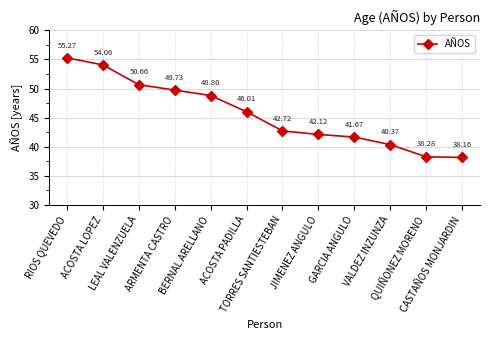

What is the maximum value shown in the chart?

55.3